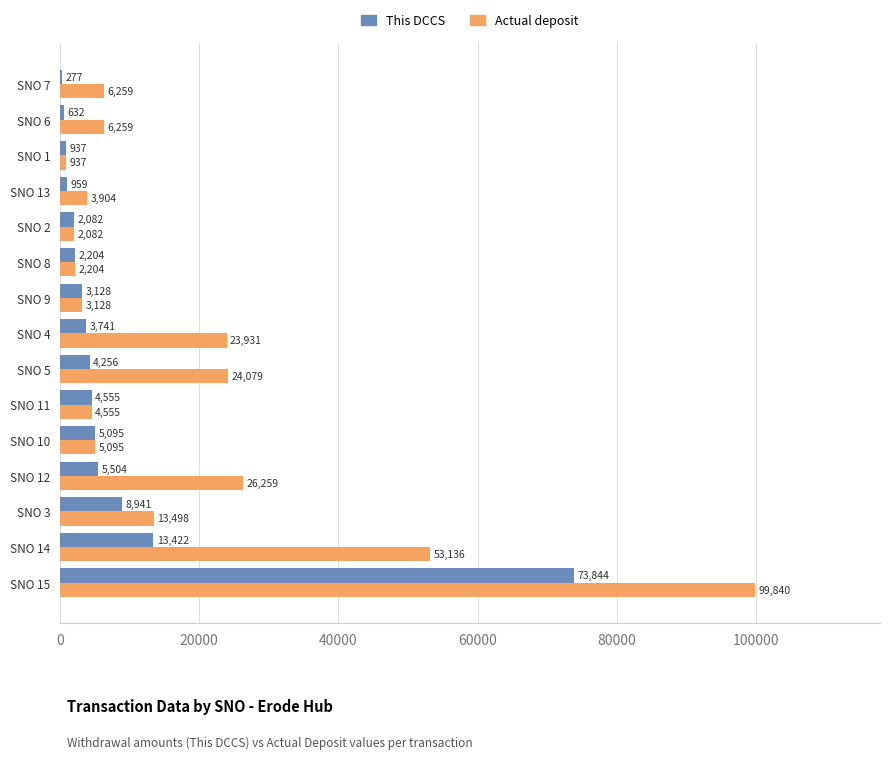

The Actual deposit series shows 26259 at SNO 12. True or false?

True